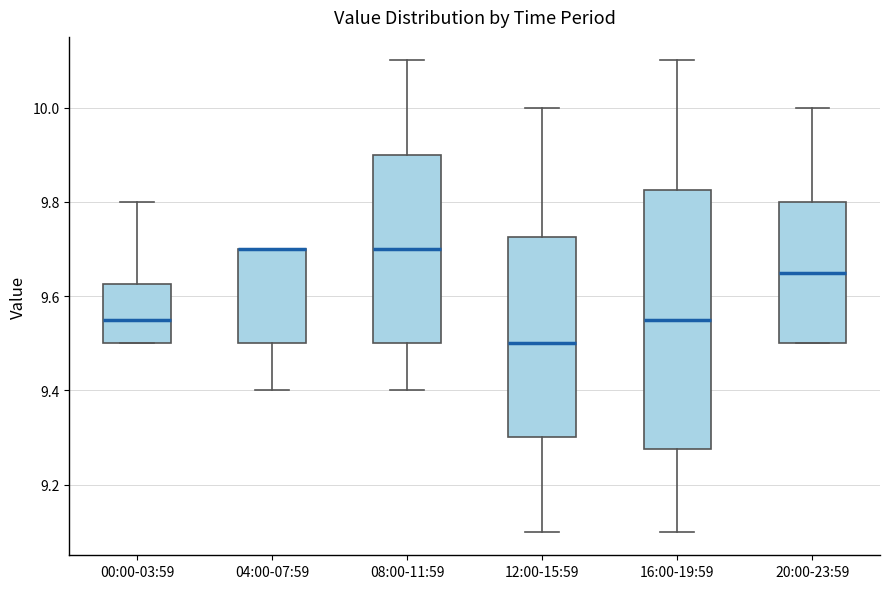

Reading left to right, read every box against the y-axis: the position of its median line, the range the box covers, and the ends of its whiskers. The values are not printed on the chart, so give them approximately, as read against the axis.

00:00-03:59: median 9.56, box 9.50 to 9.62, whiskers 9.50 to 9.80
04:00-07:59: median 9.70 (drawn on the box's upper edge), box 9.50 to 9.70, whiskers 9.40 to 9.70
08:00-11:59: median 9.70, box 9.50 to 9.90, whiskers 9.40 to 10.10
12:00-15:59: median 9.50, box 9.30 to 9.72, whiskers 9.10 to 10.00
16:00-19:59: median 9.56, box 9.28 to 9.82, whiskers 9.10 to 10.10
20:00-23:59: median 9.66, box 9.50 to 9.80, whiskers 9.50 to 10.00